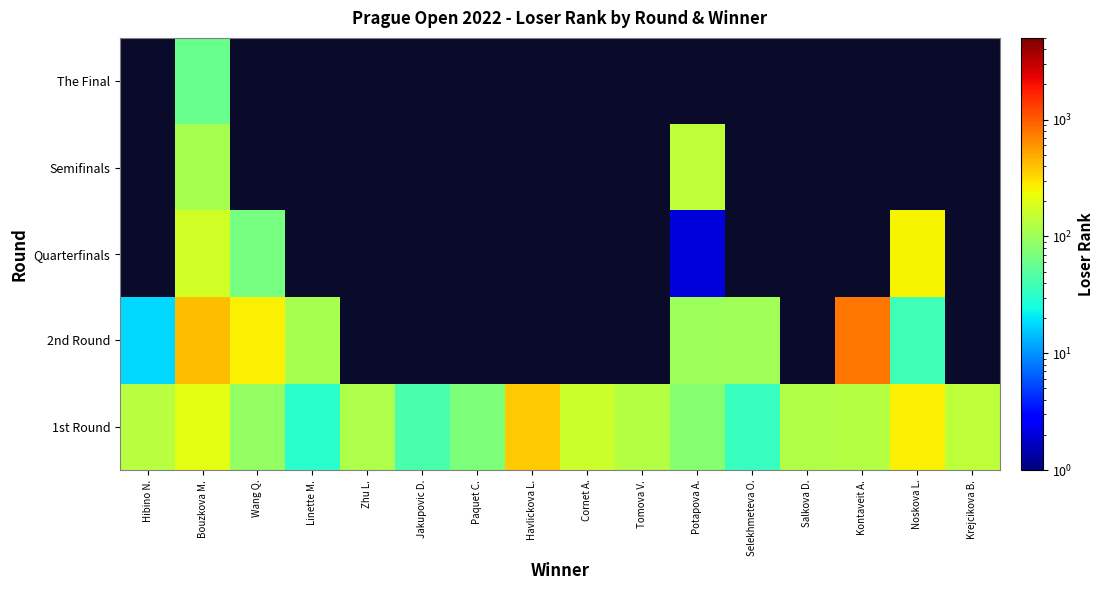

Is the value of 2nd Round at Potapova A. greater than the value of Quarterfinals at Jakupovic D.?

No